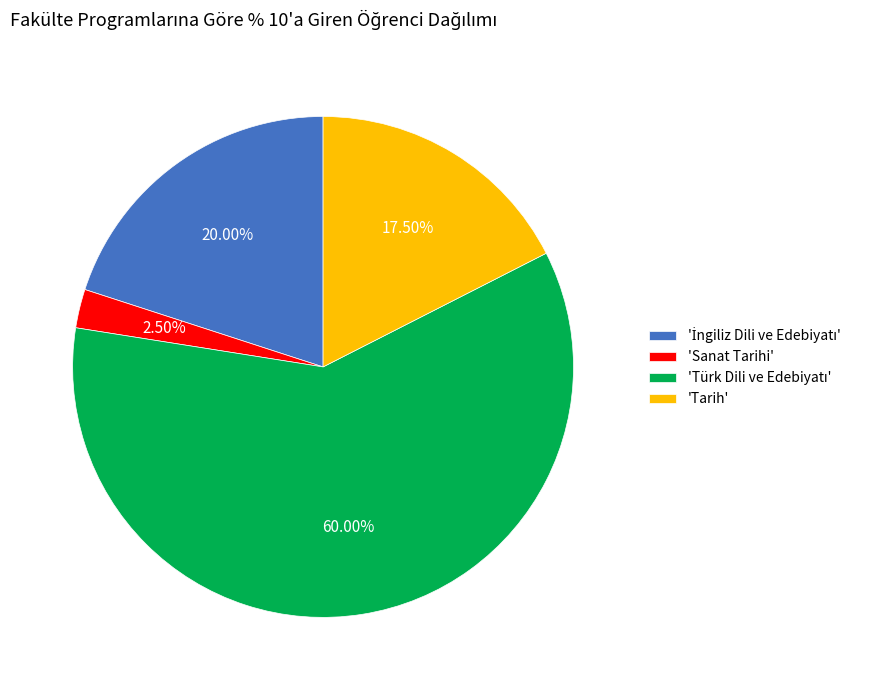

Is there any slice that represents more than half of the pie?

Yes